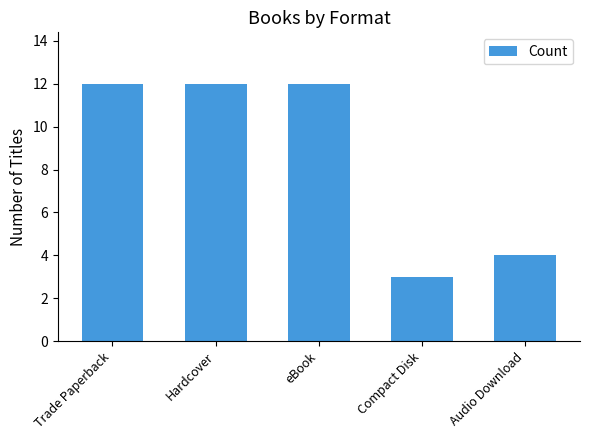

Reading right to left, transcribe all the data shown in this chart.

Audio Download=4	Compact Disk=3	eBook=12	Hardcover=12	Trade Paperback=12